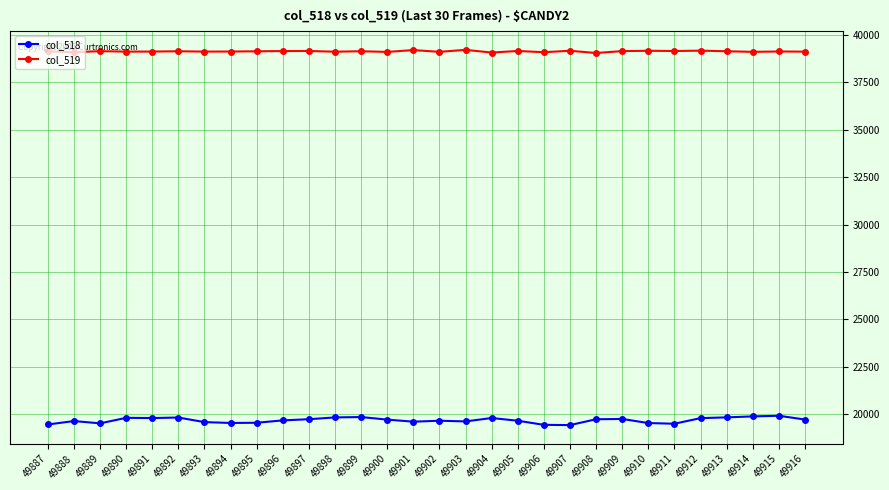

In col_518, how many points are higher than both neighbors (excluding endpoints)?

8